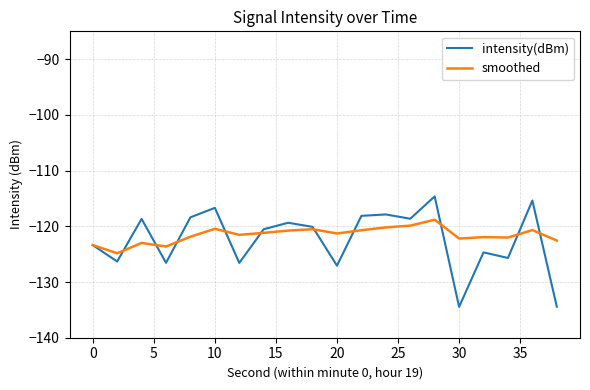

What is the maximum value shown in the chart?

-114.6